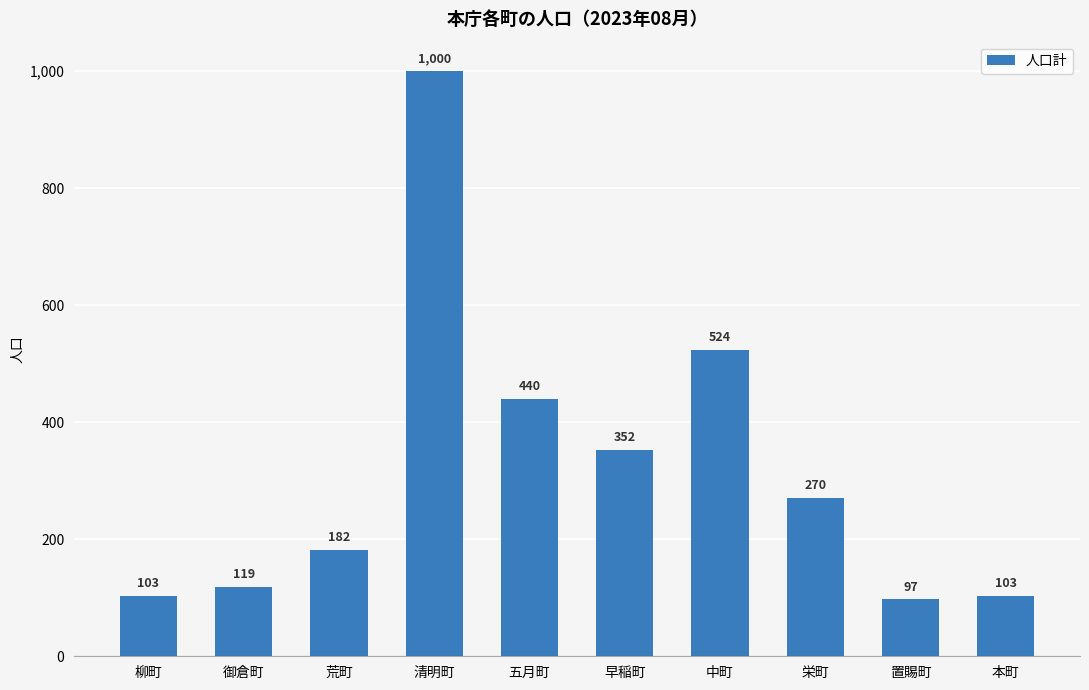

How many bars are there in total?

10